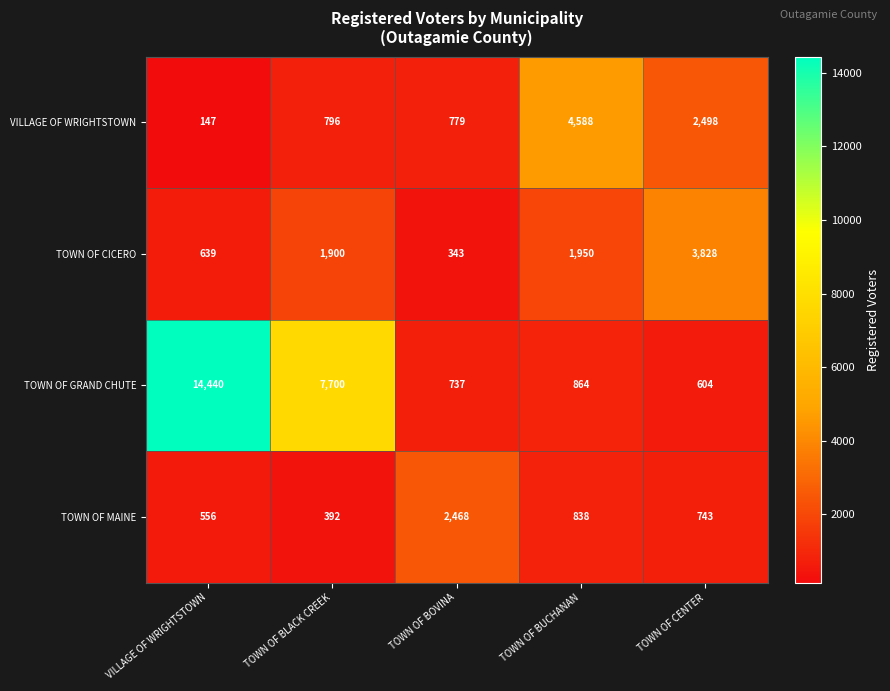

At how many categories does at least one series exceed 3755?

4